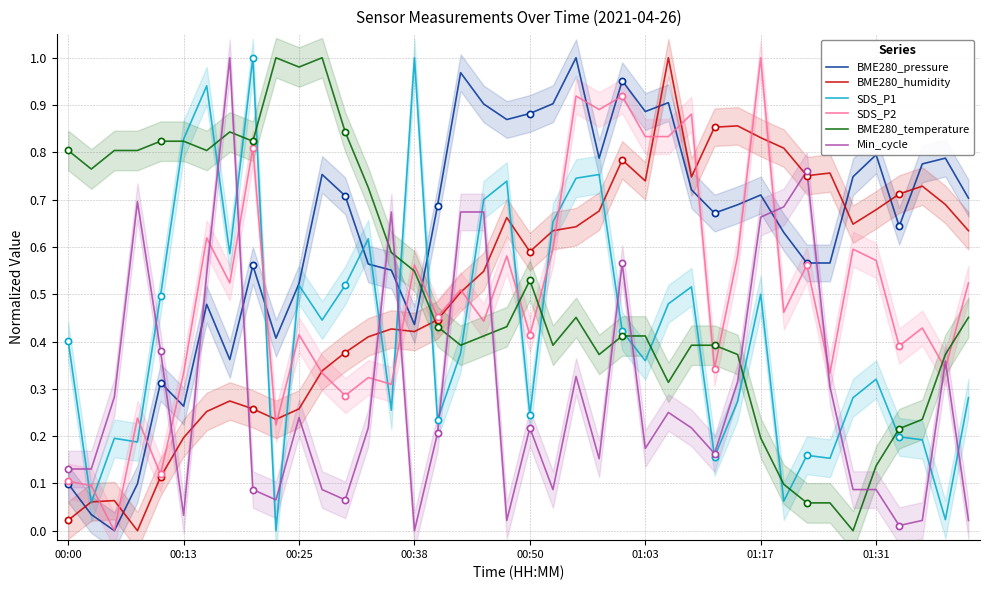

The Min_cycle series shows 0.4 at 00:25. True or false?

False